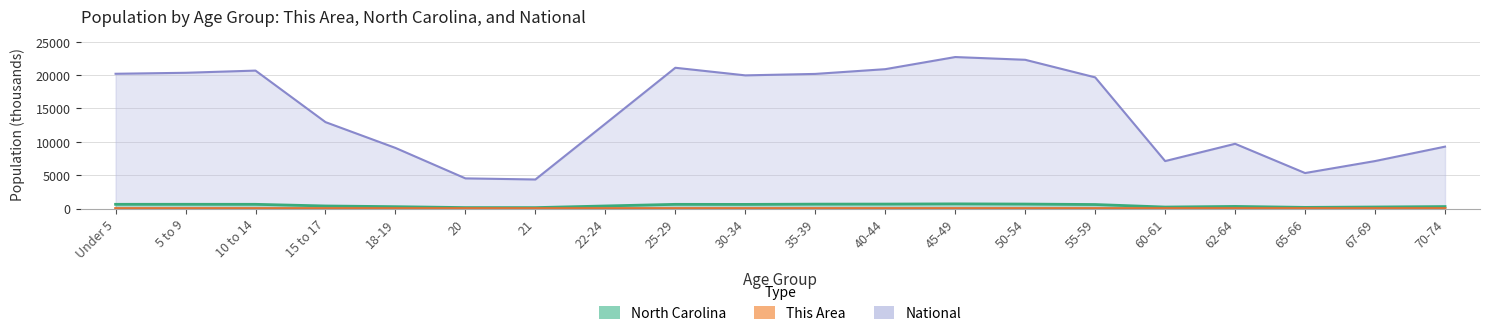

Read the North Carolina value at 62-64.

315.1